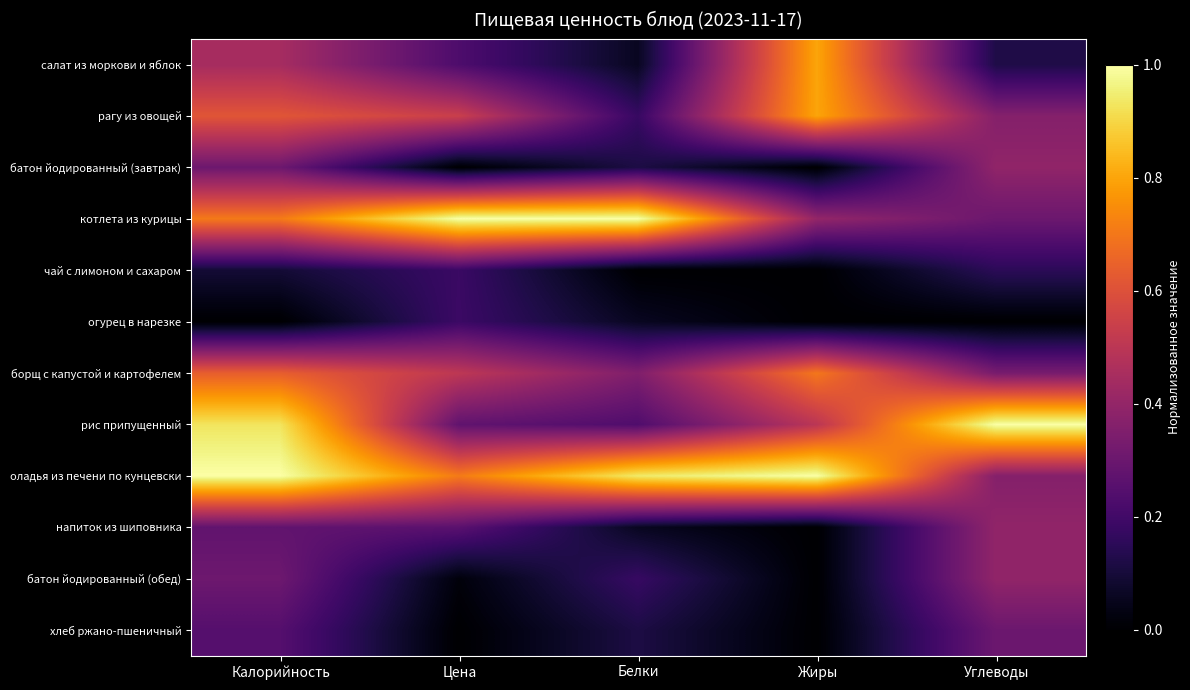

Reading left to right, what are all the values shown in this chart?

салат из моркови и яблок: Калорийность=0.4	Цена=0.2	Белки=0.1	Жиры=0.8	Углеводы=0.1
рагу из овощей: Калорийность=0.6	Цена=0.5	Белки=0.2	Жиры=0.8	Углеводы=0.4
батон йодированный (завтрак): Калорийность=0.3	Цена=0.0	Белки=0.1	Жиры=0.0	Углеводы=0.4
котлета из курицы: Калорийность=0.7	Цена=1.0	Белки=1.0	Жиры=0.4	Углеводы=0.3
чай с лимоном и сахаром: Калорийность=0.1	Цена=0.2	Белки=0.0	Жиры=0.0	Углеводы=0.2
огурец в нарезке: Калорийность=0.0	Цена=0.2	Белки=0.1	Жиры=0.0	Углеводы=0.0
борщ с капустой и картофелем: Калорийность=0.6	Цена=0.5	Белки=0.4	Жиры=0.7	Углеводы=0.3
рис припущенный: Калорийность=0.9	Цена=0.3	Белки=0.2	Жиры=0.5	Углеводы=1.0
оладья из печени по кунцевски: Калорийность=1.0	Цена=0.7	Белки=0.9	Жиры=1.0	Углеводы=0.4
напиток из шиповника: Калорийность=0.3	Цена=0.3	Белки=0.1	Жиры=0.0	Углеводы=0.4
батон йодированный (обед): Калорийность=0.3	Цена=0.0	Белки=0.2	Жиры=0.0	Углеводы=0.4
хлеб ржано-пшеничный: Калорийность=0.2	Цена=0.0	Белки=0.1	Жиры=0.0	Углеводы=0.3